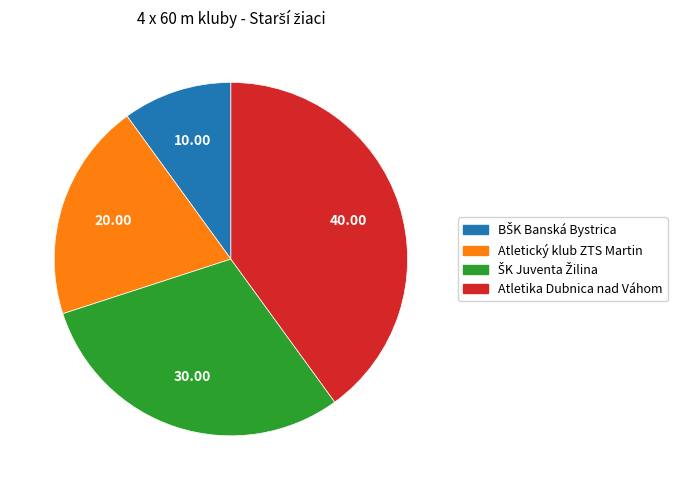

Does any single category account for the majority?

No